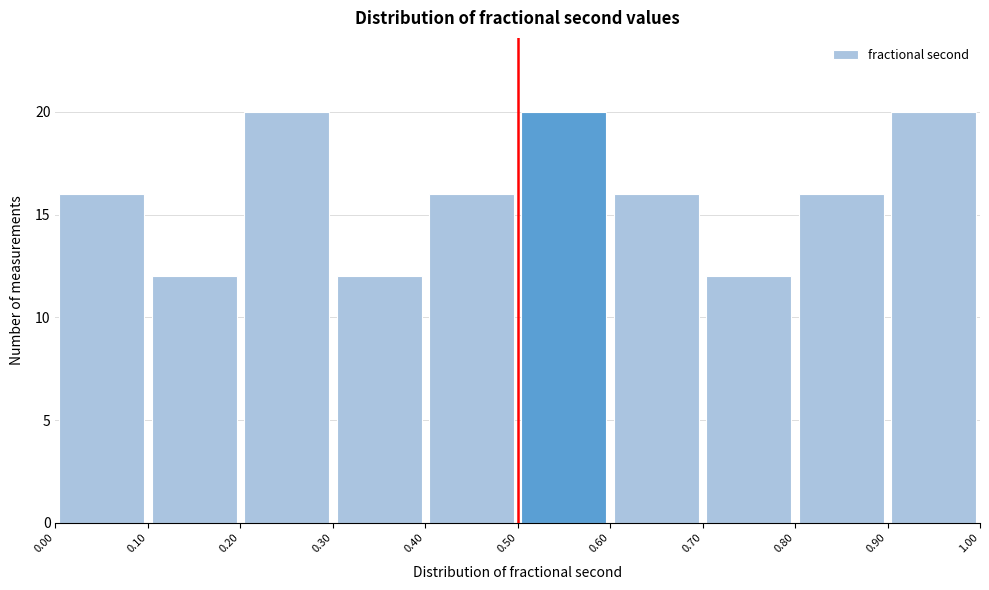

How tall is the bar that spans 0.50 to 0.60 on the x-axis? The values are not printed on the chart, so give them approximately, as read against the axis.

20